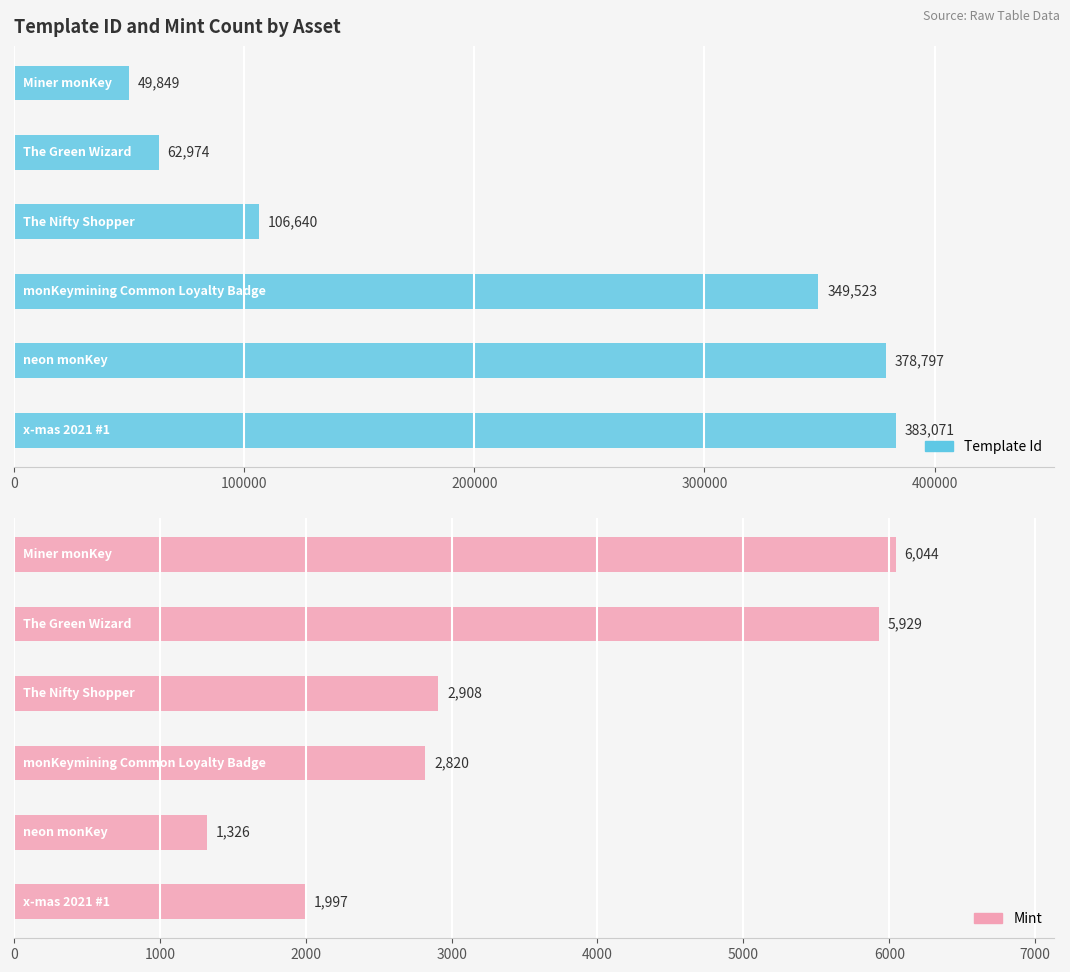

What is the value of the mint bar at the 2nd from the left?

5929